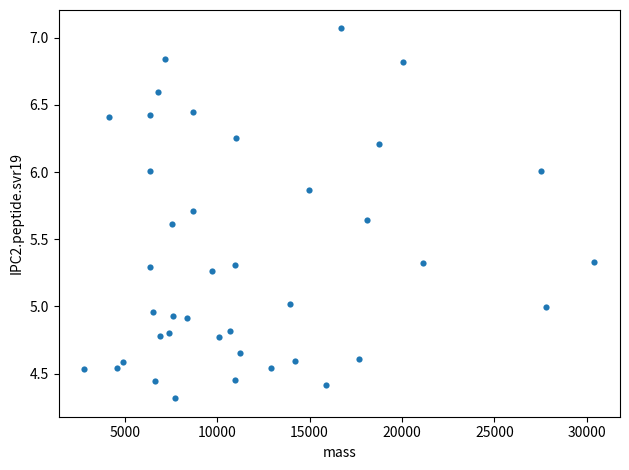

What is the range of Y values (max minus min)?

2.8